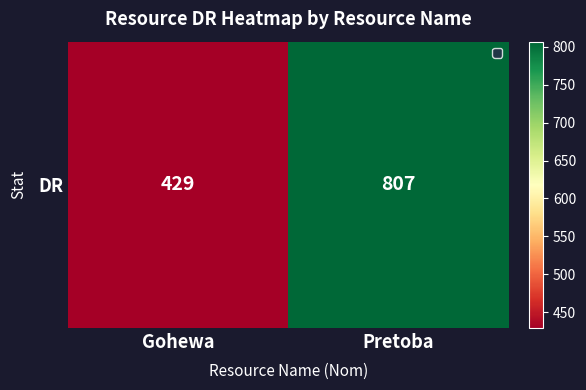

Rank the categories by value from highest to lowest.

Pretoba, Gohewa